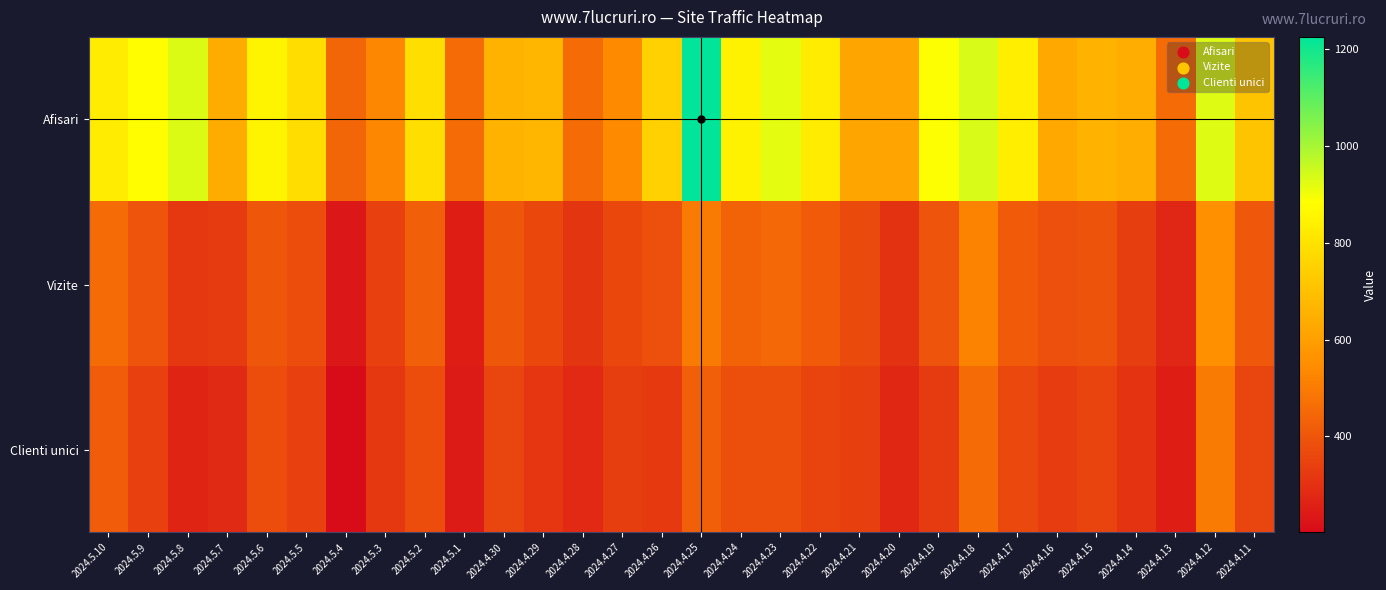

Between 2024.4.11 and 2024.4.14, which is larger?

2024.4.11